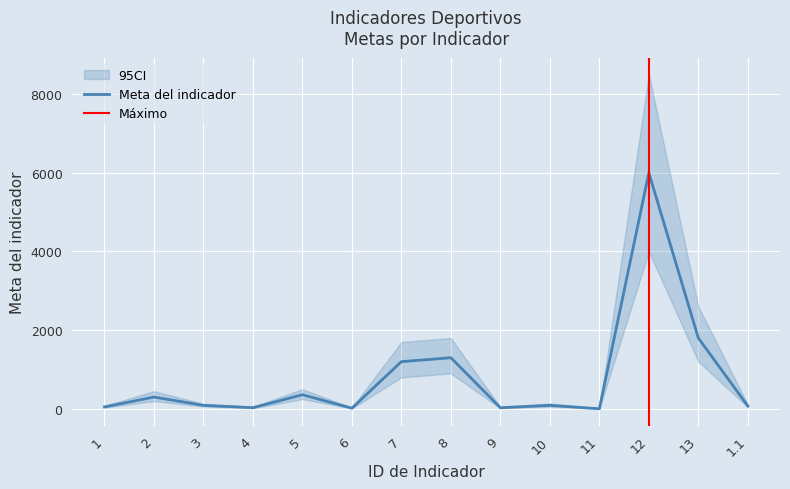

How many lines are shown in the chart?

1